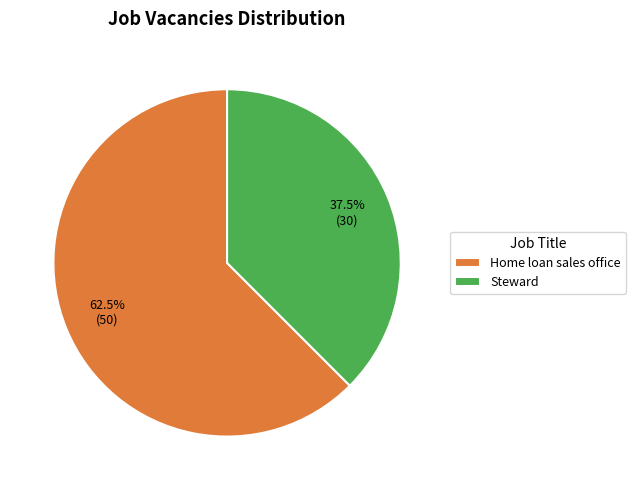

The Home loan sales office slice represents 53% of the pie. True or false?

False